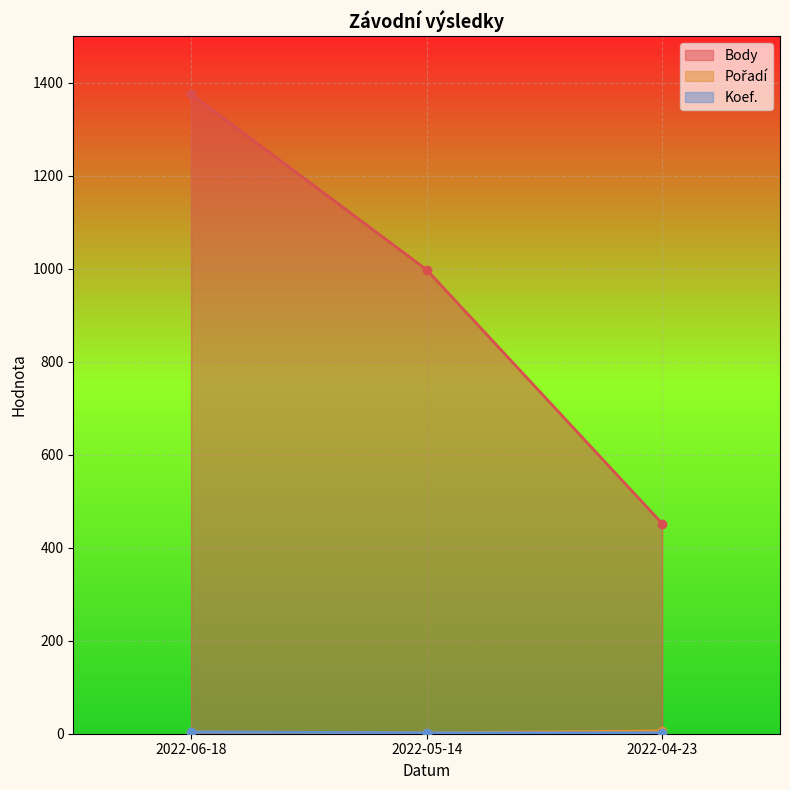

What are all the series names shown in the legend?

Body, Pořadí, Koef.